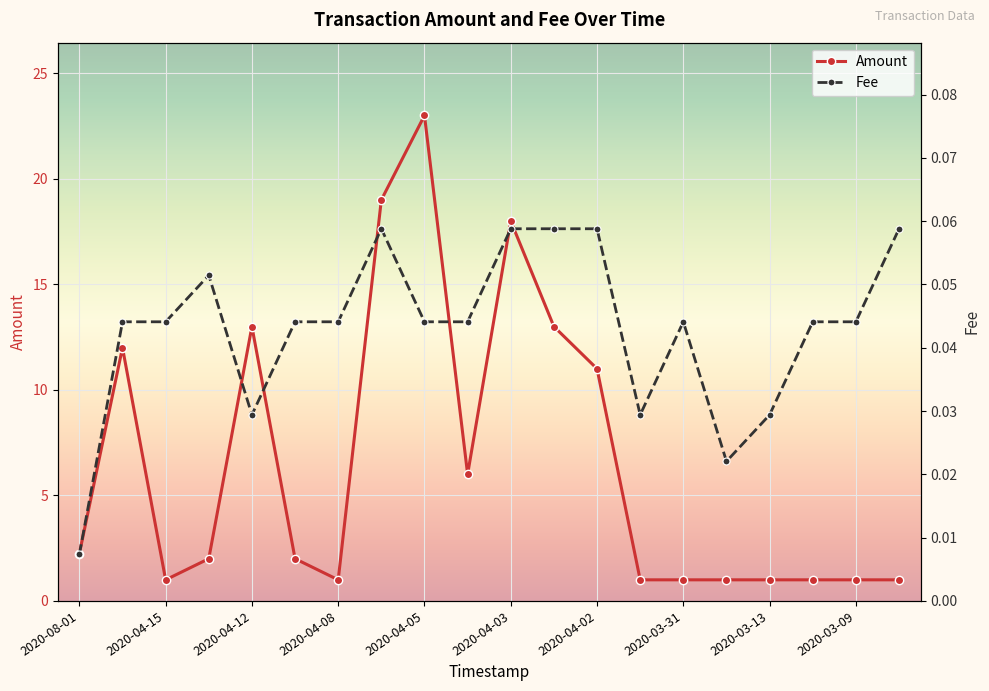

What is the sum of all Fee values?

0.9